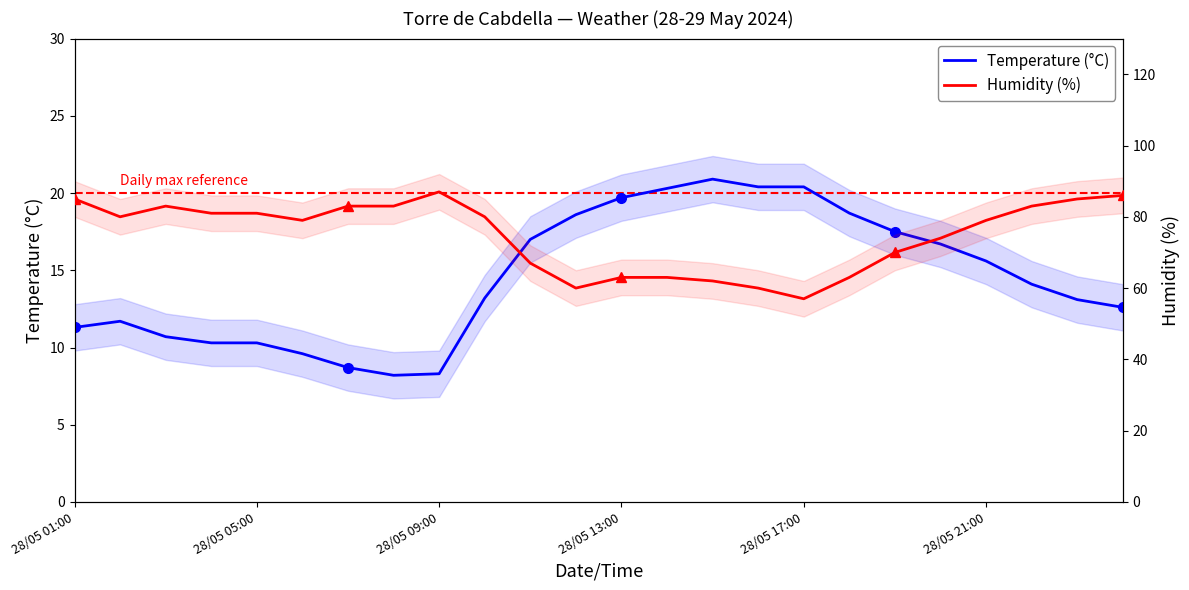

Where is Temperature (°C) nearest to the value 14?

21